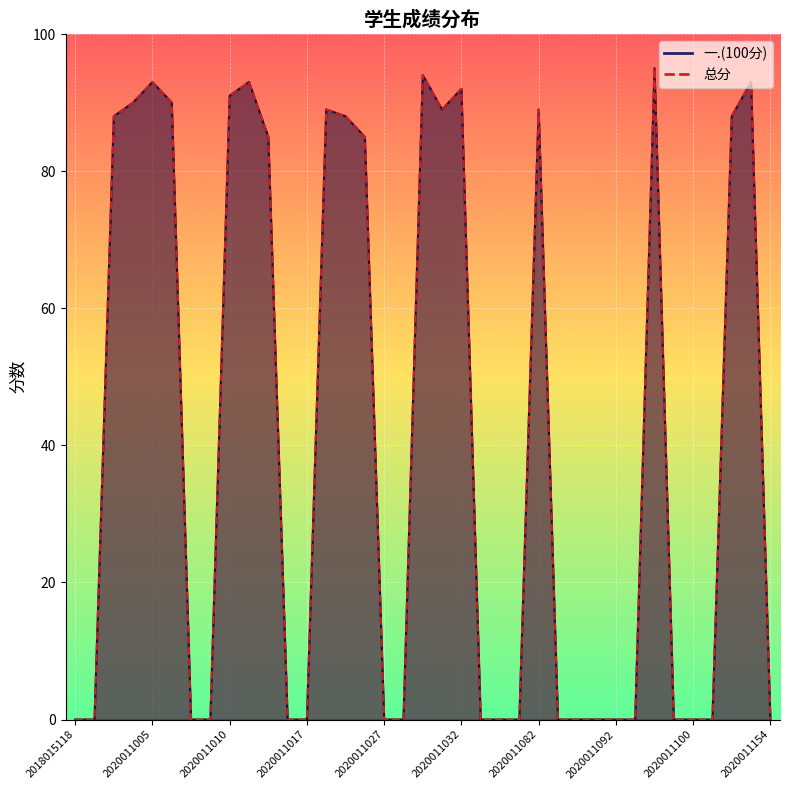

At which category does 总分 reach its first local valley?

2020011031